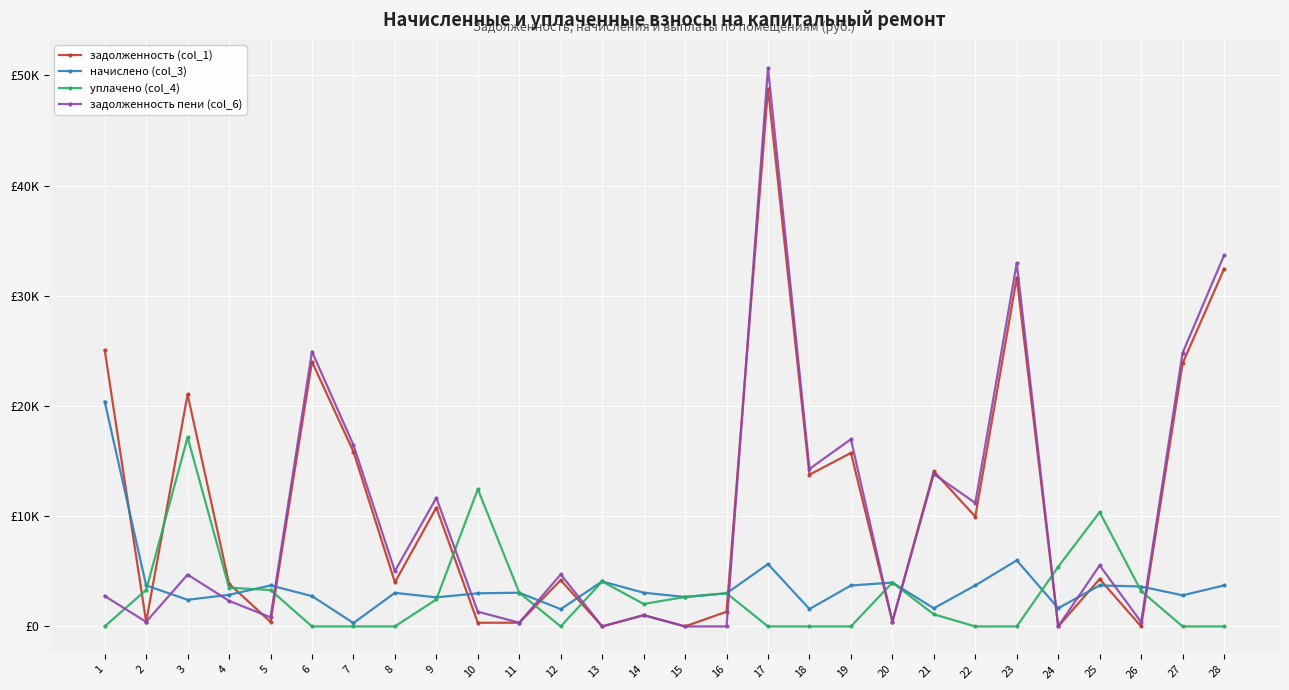

Reading left to right, extract all data points from this chart.

задолженность (col_1): 1=25086.0	2=413.4	3=21058.0	4=3873.1	5=413.4	6=24015.4	7=15857.3	8=4003.8	9=10789.7	10=334.1	11=339.9	12=4199.3	13=0.0	14=1019.9	15=3.2	16=1336.3	17=48802.6	18=13766.8	19=15744.4	20=442.0	21=14078.5	22=9965.5	23=31644.3	24=0.0	25=4298.4	26=0.0	27=23873.2	28=32428.3
начислено (col_3): 1=20410.5	2=3720.6	3=2416.1	4=2872.3	5=3720.6	6=2755.3	7=307.4	8=3047.8	9=2638.3	10=3006.9	11=3059.6	12=1567.8	13=4083.3	14=3059.6	15=2673.4	16=3006.9	17=5656.9	18=1579.5	19=3714.8	20=3978.0	21=1649.7	22=3720.6	23=5996.9	24=1655.5	25=3720.6	26=3621.2	27=2825.6	28=3720.6
уплачено (col_4): 1=0.0	2=3307.2	3=17160.2	4=3511.4	5=3307.2	6=0.0	7=0.0	8=0.0	9=2454.0	10=12452.8	11=3059.6	12=0.0	13=4083.6	14=2038.9	15=2674.5	16=3009.8	17=0.0	18=0.0	19=0.0	20=3978.0	21=1100.0	22=0.0	23=0.0	24=5418.6	25=10371.5	26=3216.2	27=0.0	28=0.0
задолженность пени (col_6): 1=2756.8	2=413.4	3=4703.1	4=2319.2	5=826.8	6=24933.9	7=16463.8	8=5019.7	9=11669.1	10=1336.4	11=339.9	12=4721.9	13=0.0	14=1019.9	15=1.1	16=0.0	17=50688.2	18=14293.3	19=16982.6	20=442.0	21=13828.4	22=11205.7	23=32968.3	24=0.0	25=5538.6	26=402.4	27=24815.0	28=33668.5